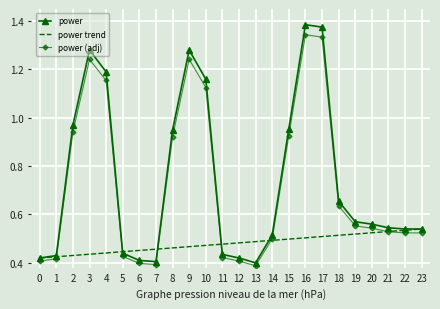

True or false: power trend has a value of 0.7 at 21.

False